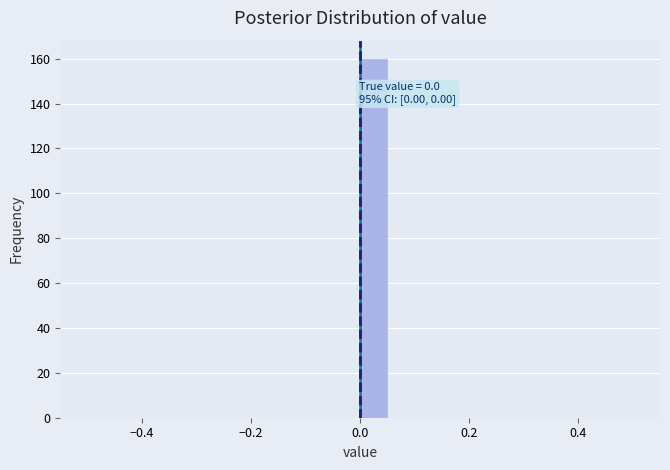

Read against the x-axis, roughly where is the centre of the tallest bar?

0.02